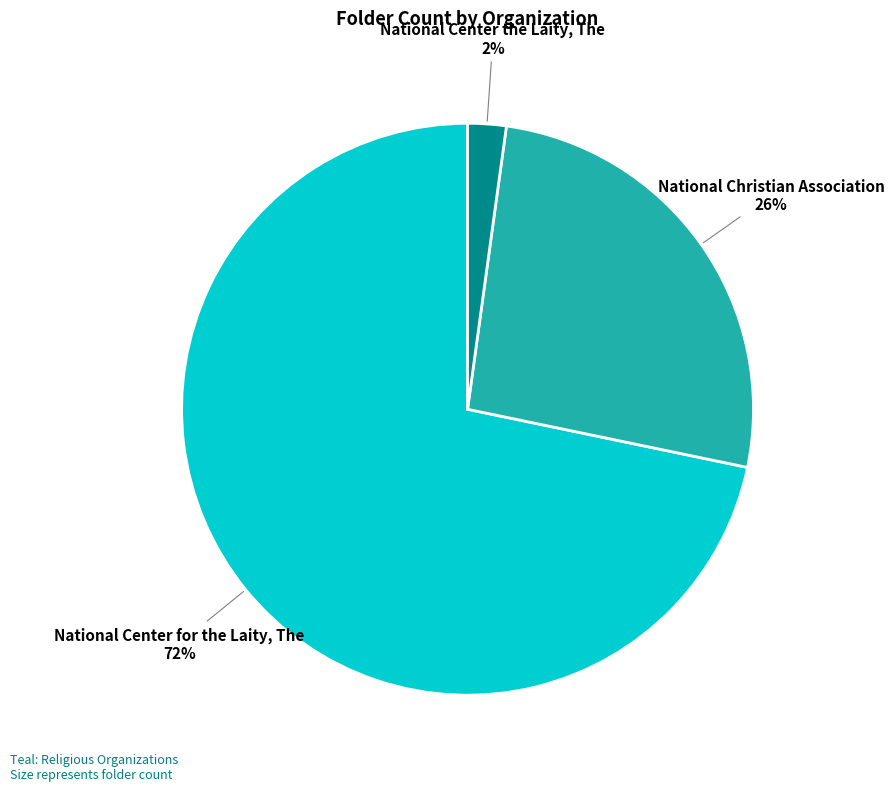

Rank the categories by value from highest to lowest.

National Center for the Laity, The, National Christian Association, National Center the Laity, The